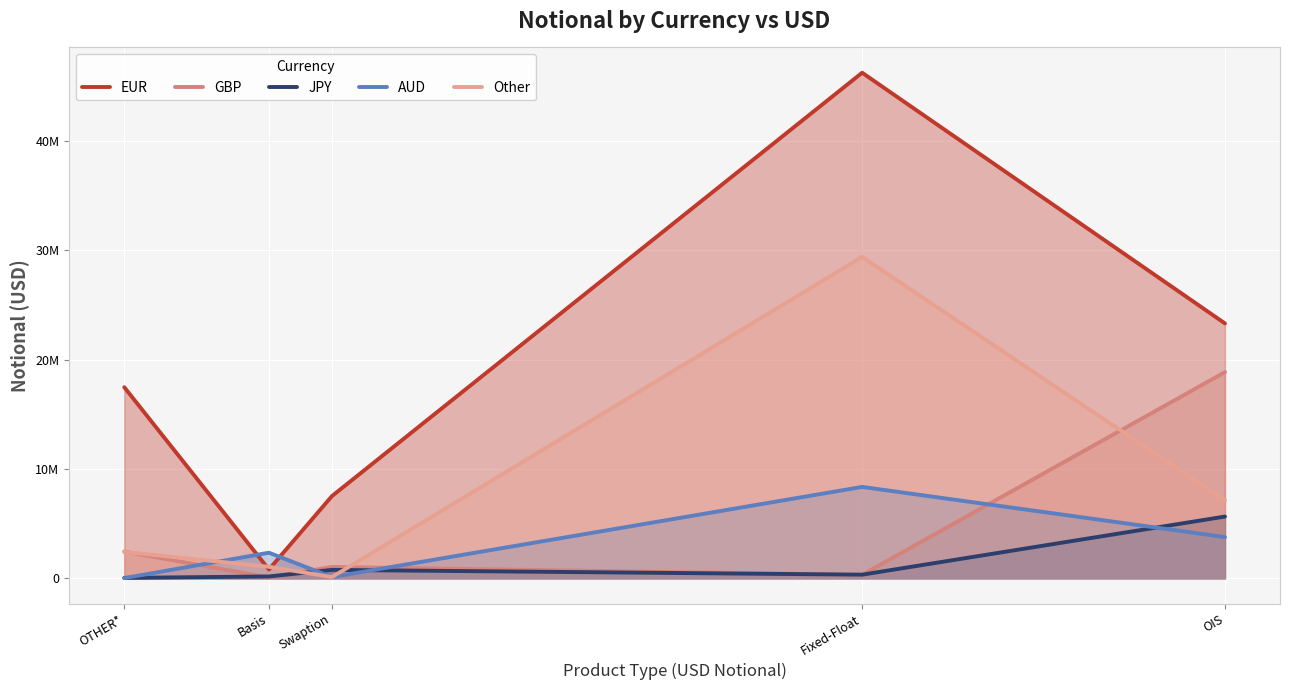

How many intersections are there between GBP and JPY?

4